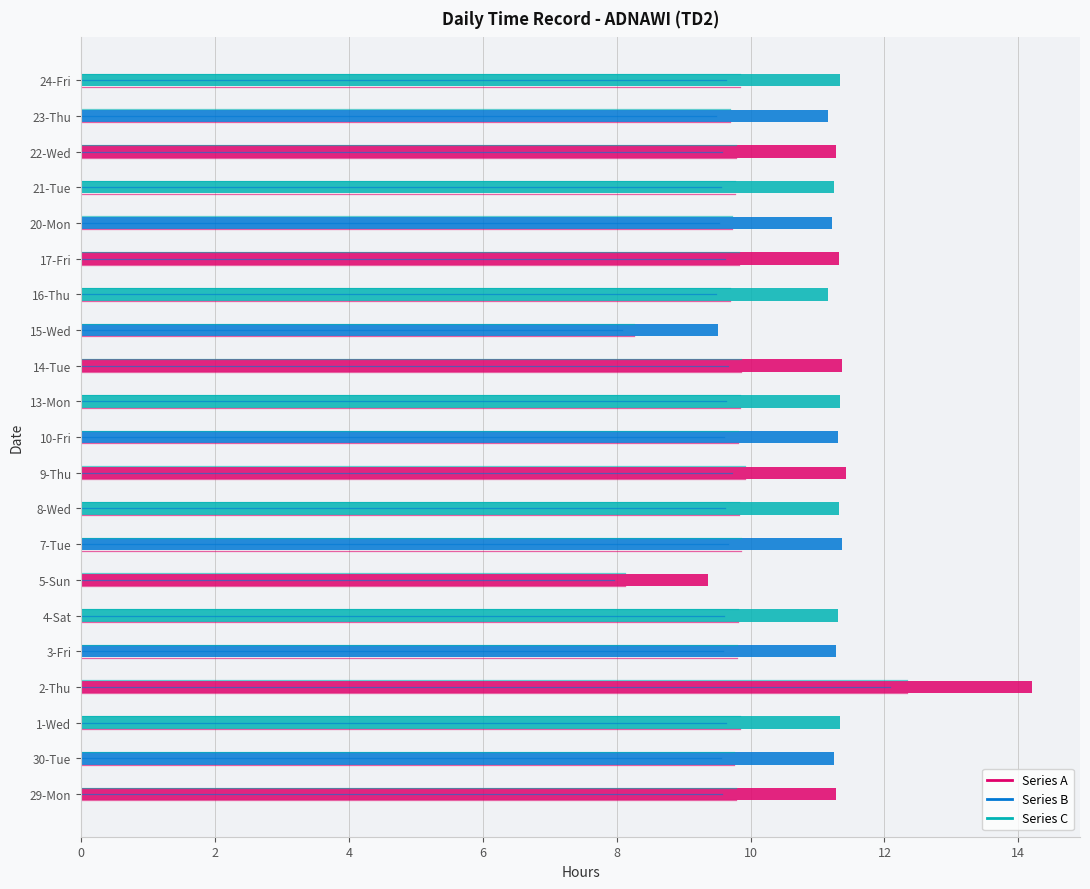

Which series has the largest total across all categories?

Series C